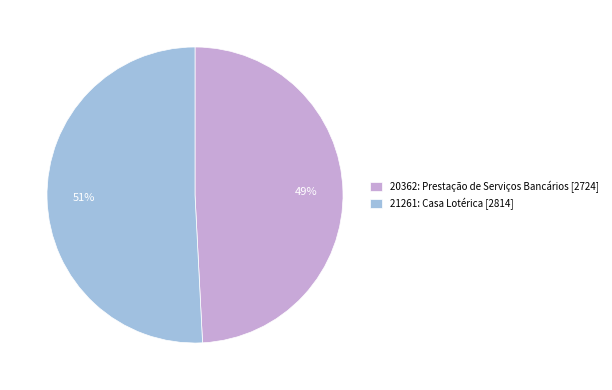

To the nearest percent, what is the combined percentage of 20362: Prestação de Serviços Bancários and 21261: Casa Lotérica?

100%